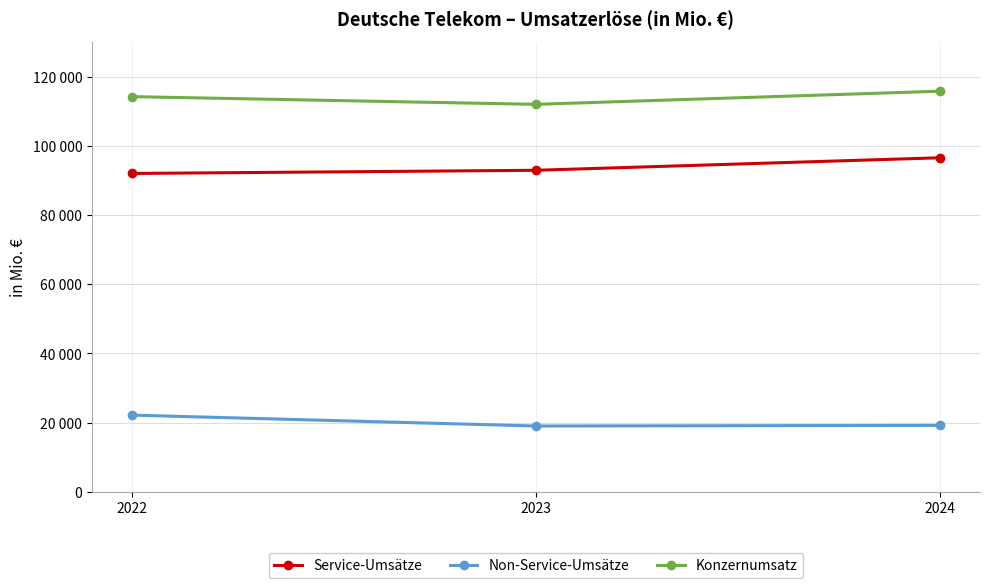

What value does the Konzernumsatz series have at 2024, to the nearest 100?

115800